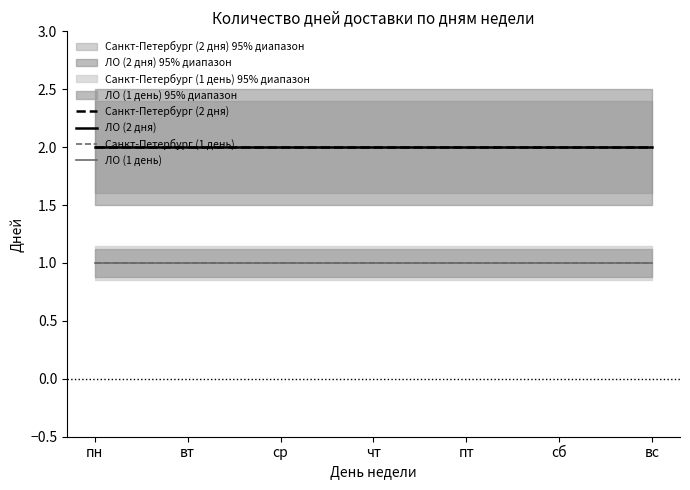

List the labels in order of ЛО (1 день) value, smallest first.

пн, вт, ср, чт, пт, сб, вс